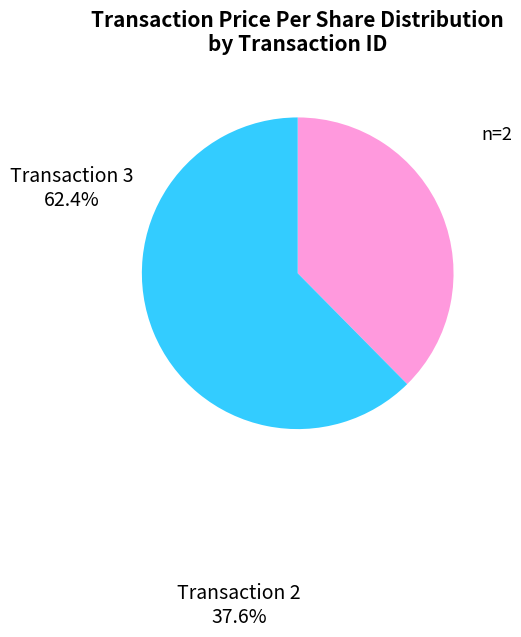

Is there a majority slice in this chart?

Yes